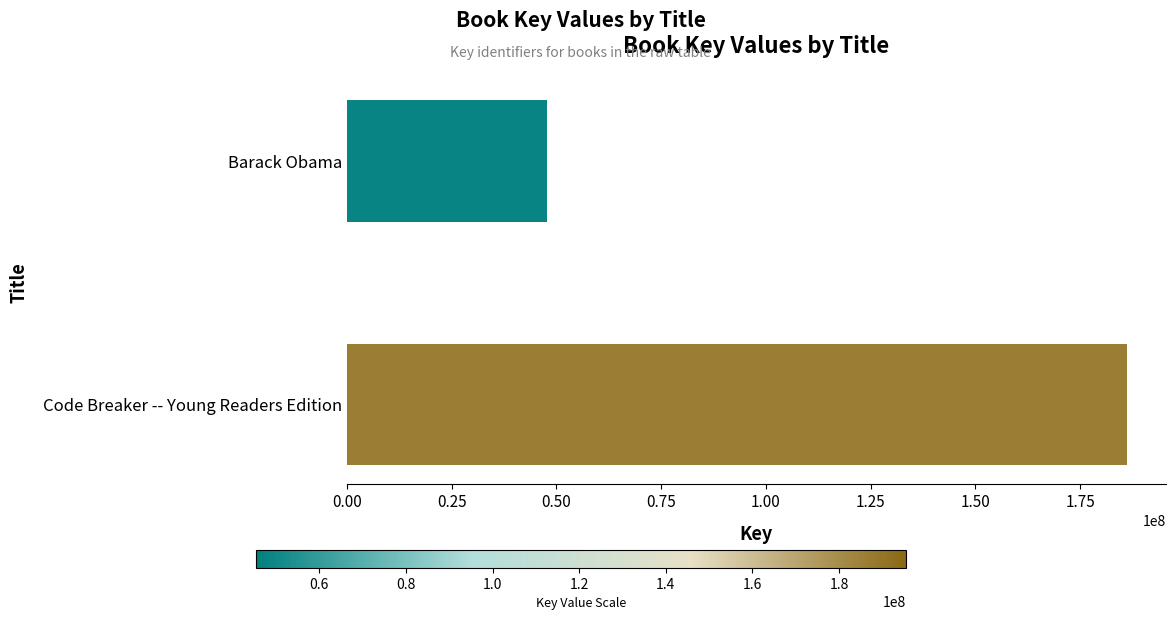

Reading bottom to top, extract all data points from this chart.

Code Breaker -- Young Readers Edition=186139754	Barack Obama=47727476